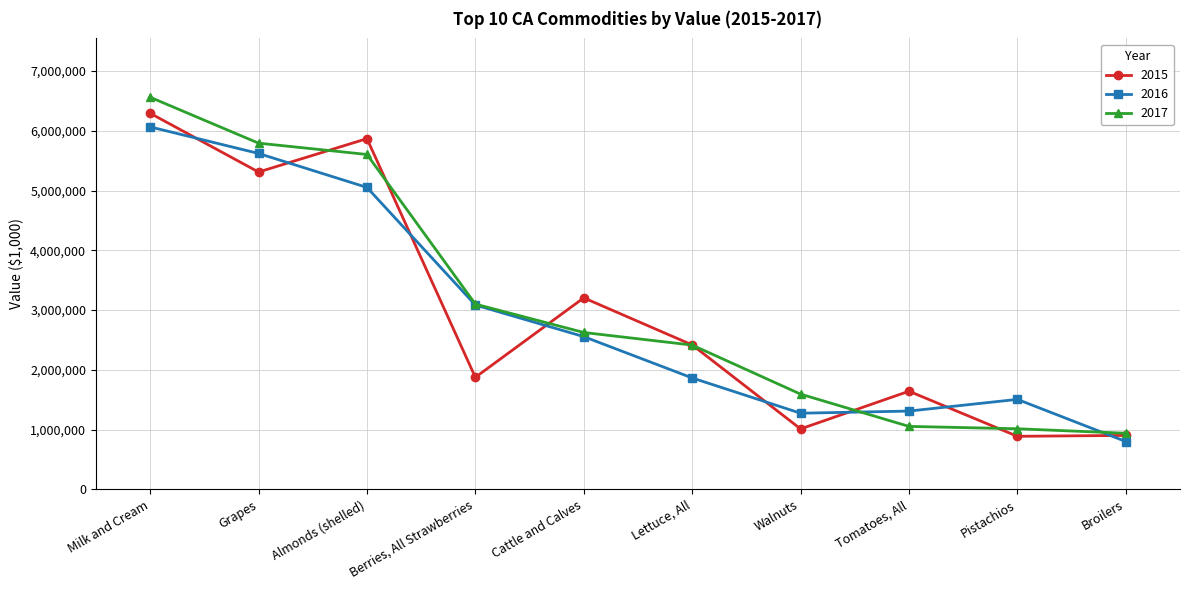

How many values in the 2017 series are below 2625413?

5